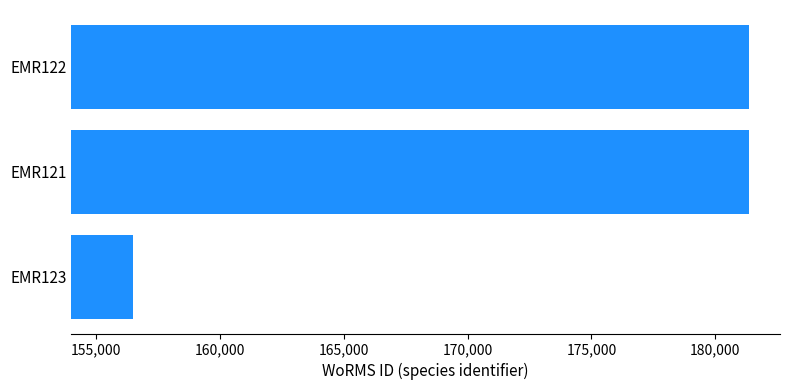

Is it true that the value at EMR121 is 181362?

True